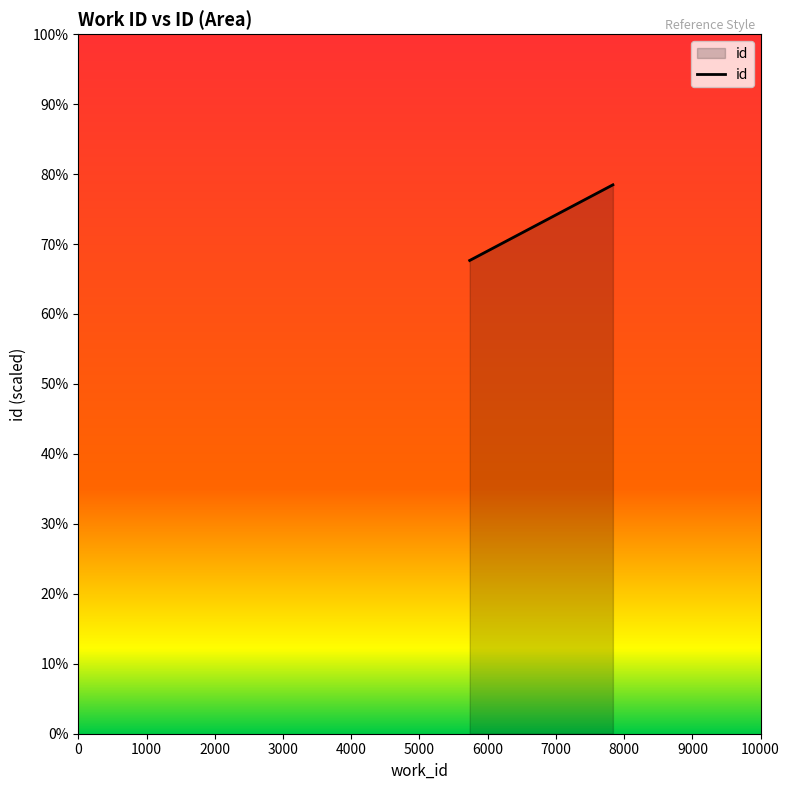

What is the sum of all values?

146.1